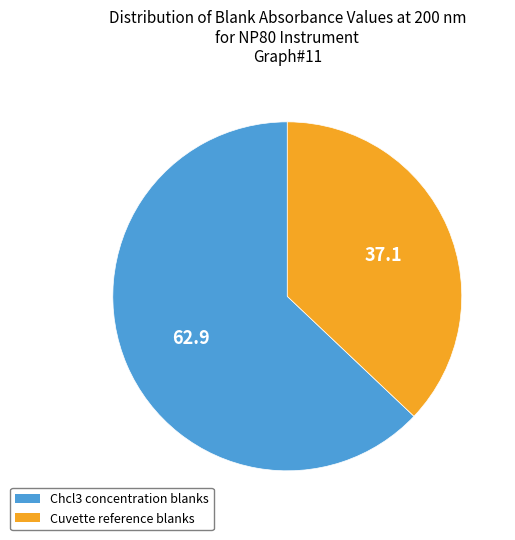

The Cuvette reference blanks slice represents 37% of the pie. True or false?

True